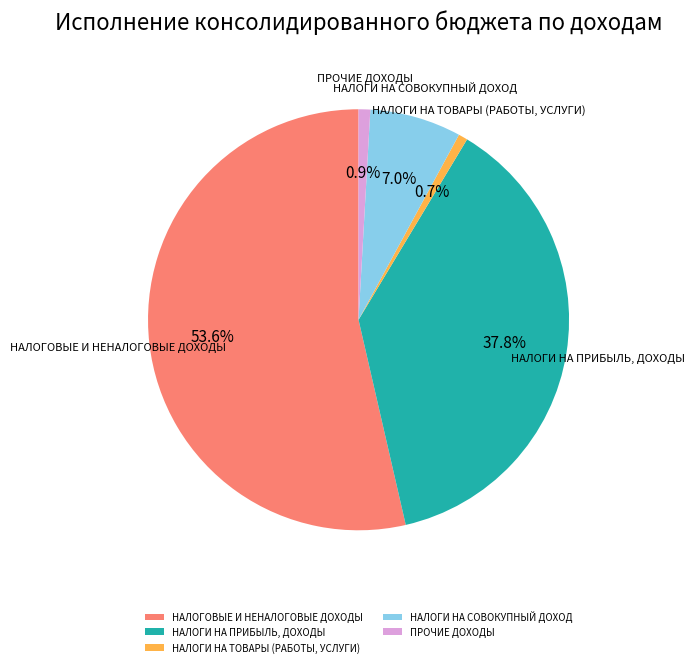

To the nearest percent, what percentage of the pie is НАЛОГИ НА СОВОКУПНЫЙ ДОХОД?

7%